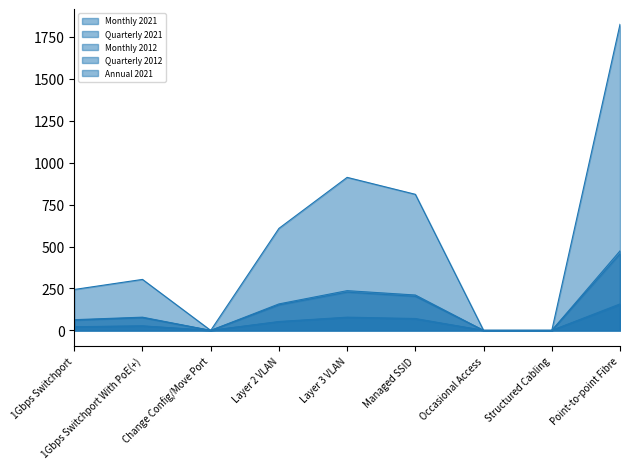

What are all the series names shown in the legend?

Monthly 2021, Quarterly 2021, Monthly 2012, Quarterly 2012, Annual 2021